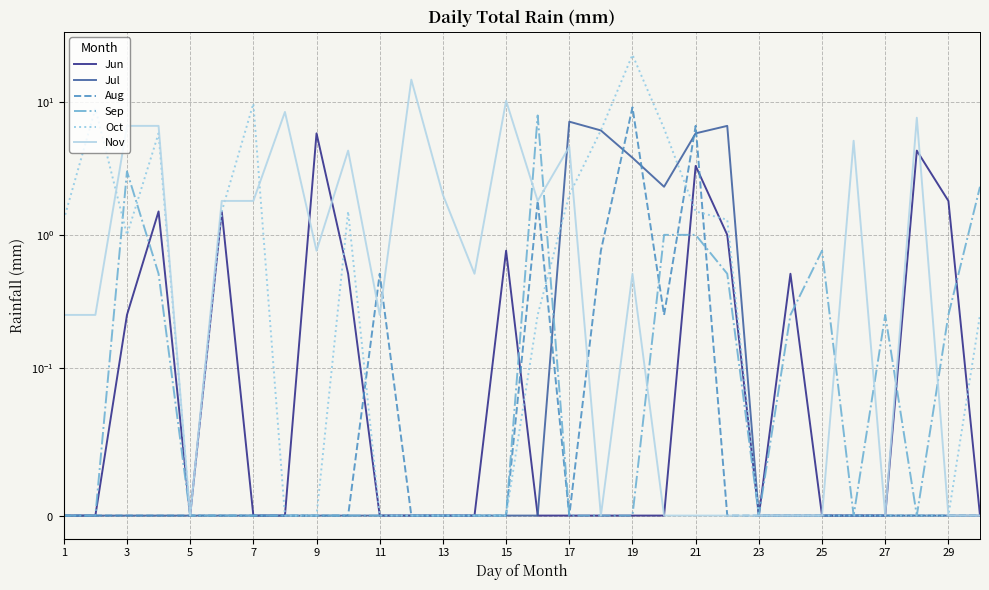

True or false: Nov has a value of 0.0 at 21.

True